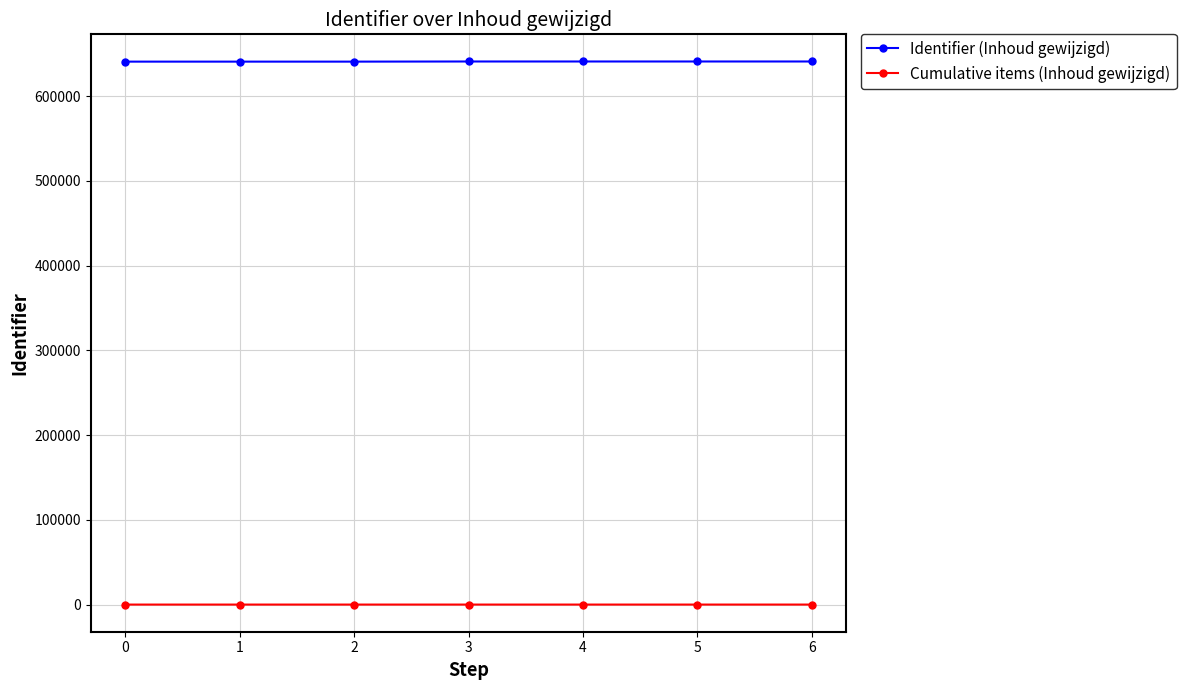

How many data points does each series have?

7